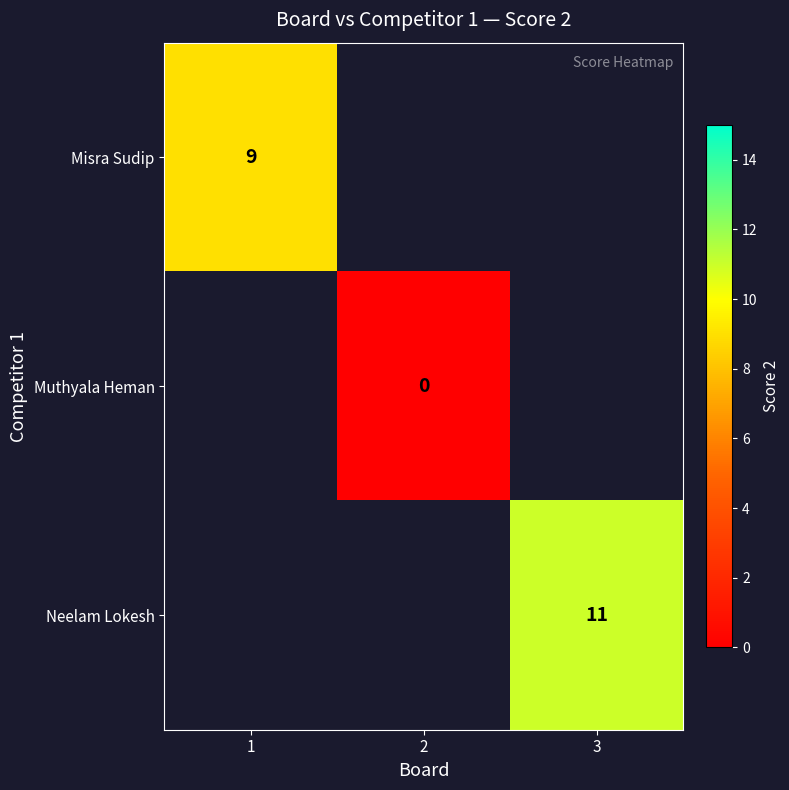

The Misra Sudip series shows 13 at 1. True or false?

False